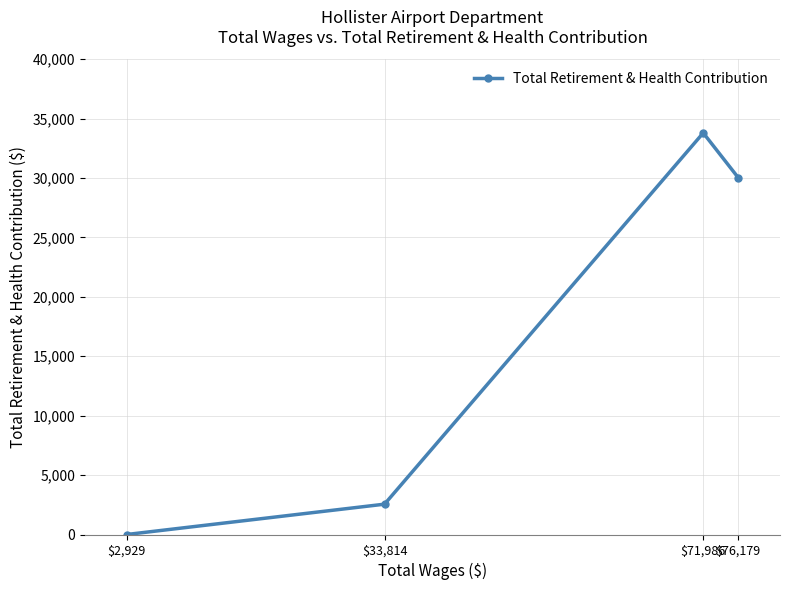

The chart shows a value of 0 at $2,929. True or false?

True